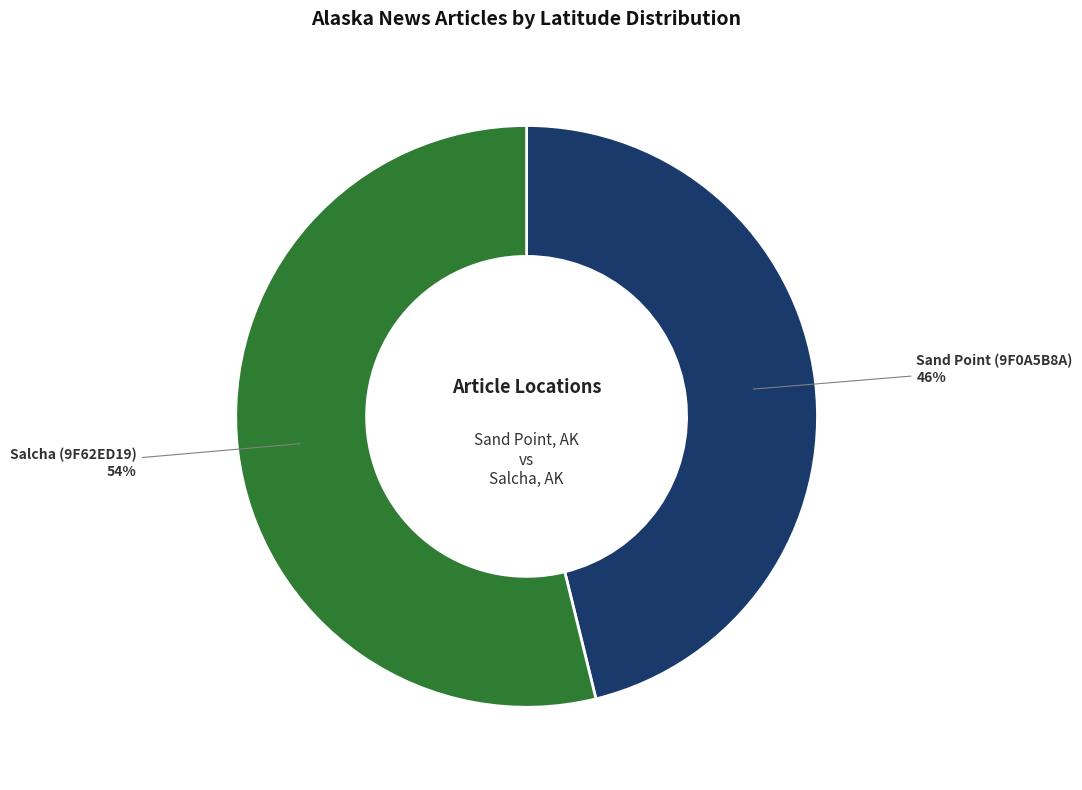

Which category has the smallest portion of the pie?

Sand Point (9F0A5B8A)